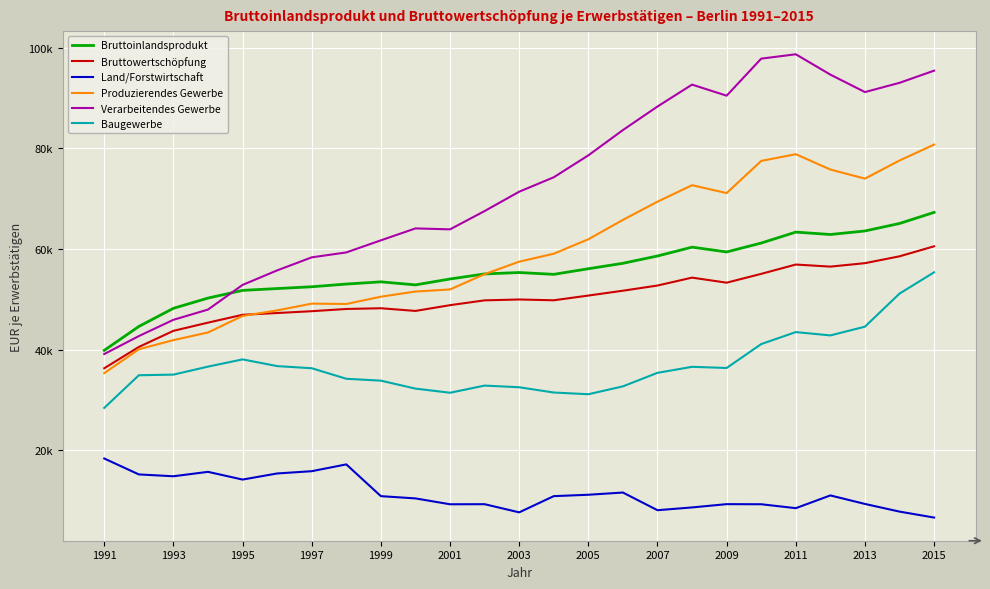

Is this an area chart (filled region under the line)?

No